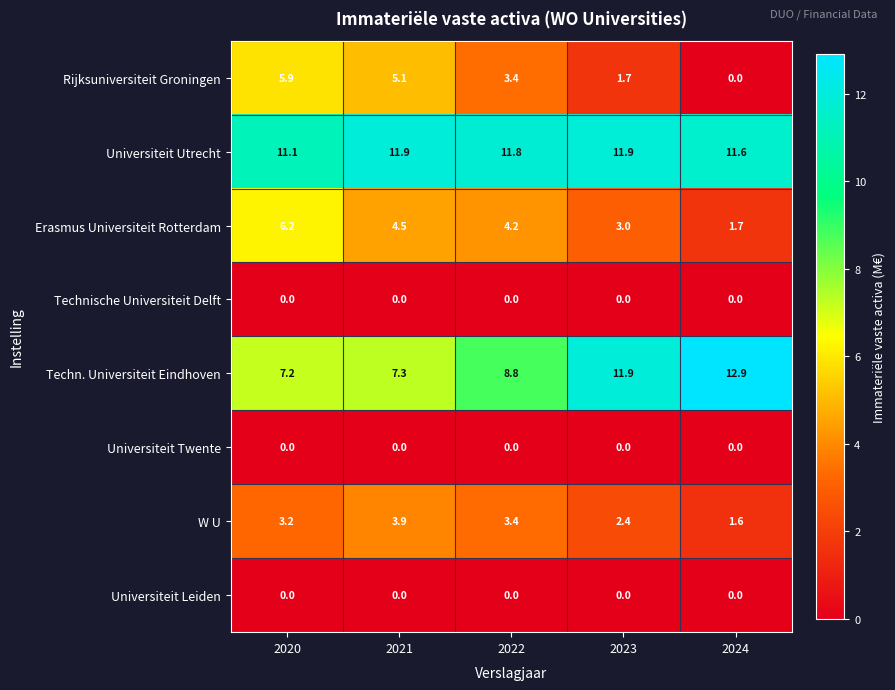

Is it true that Rijksuniversiteit Groningen equals -2.0 at 2024?

False